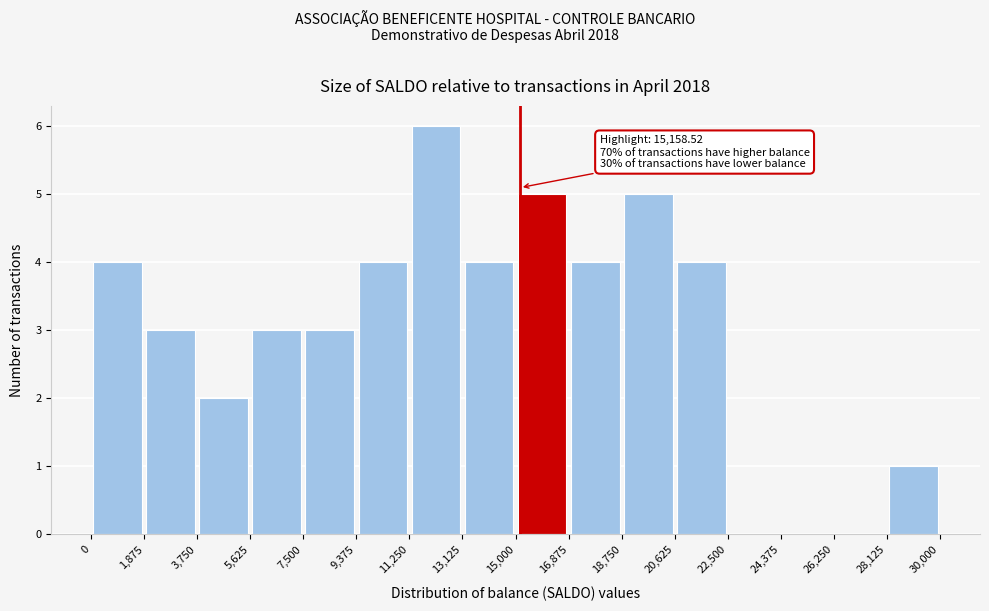

Over which range of the x-axis is the bar tallest?

11,250 to 13,125